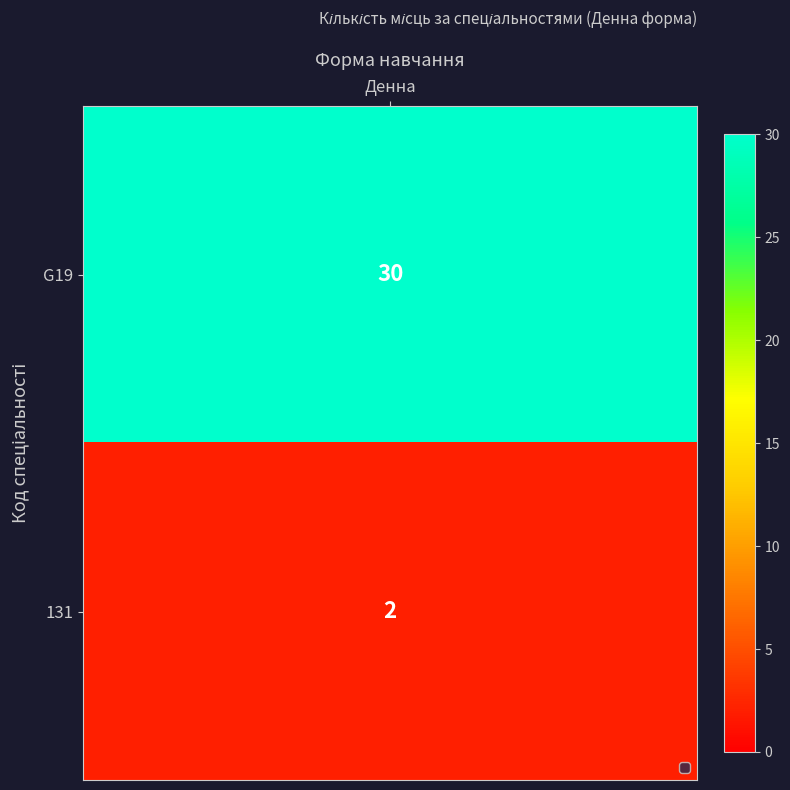

What is the difference between the values at G19 and 131?

28